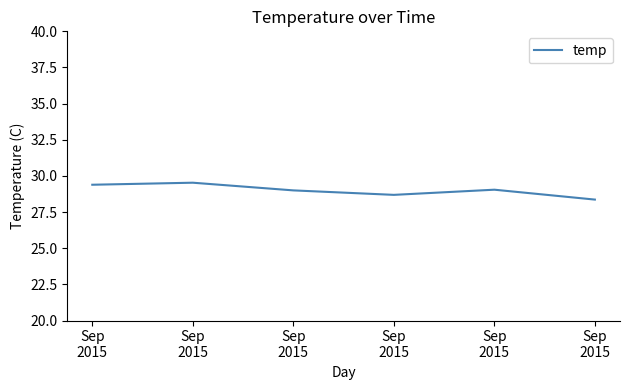

The chart shows a value of 50.1 at Sep
2015. True or false?

False